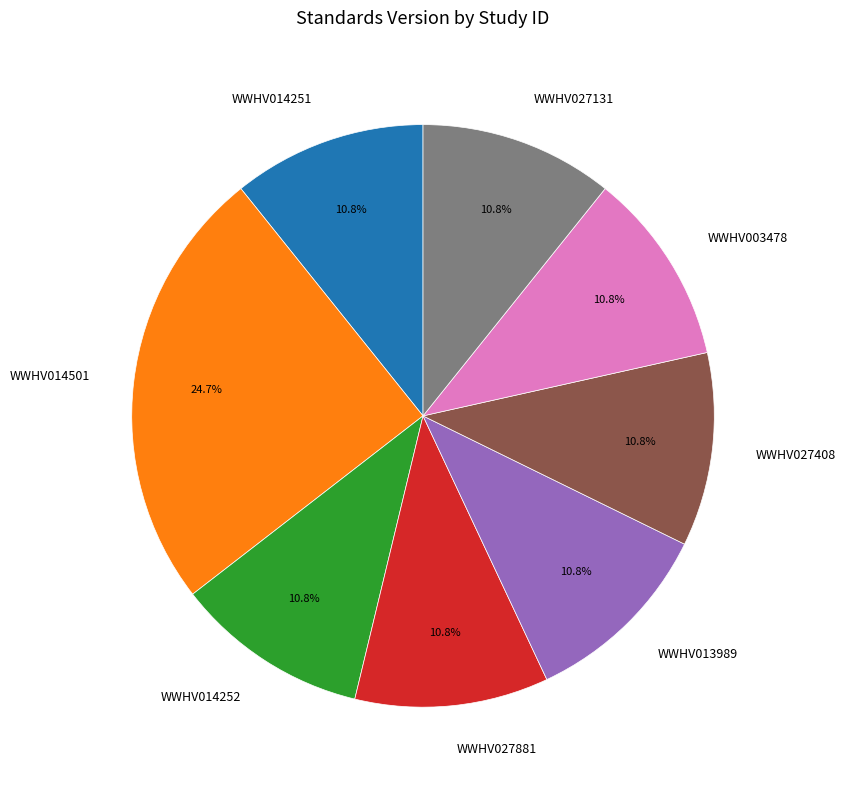

Does WWHV013989 account for over 50% of the chart?

No